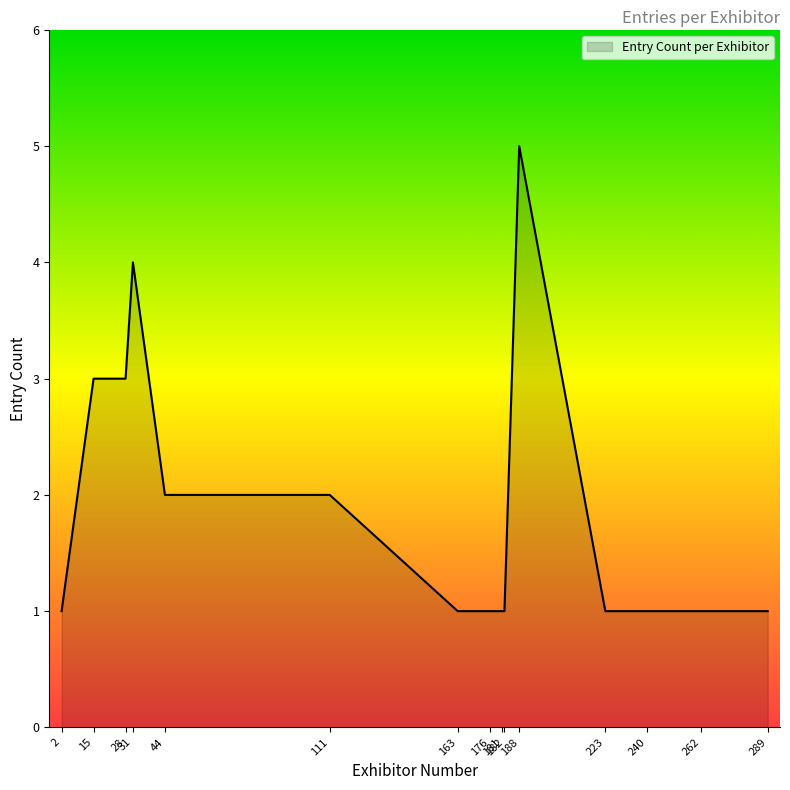

How many series are shown in this chart?

1